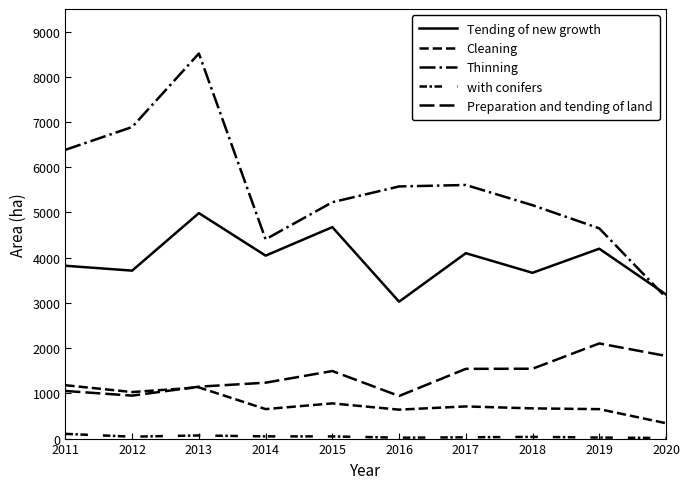

The value of Cleaning at 2017 is 1253. True or false?

False